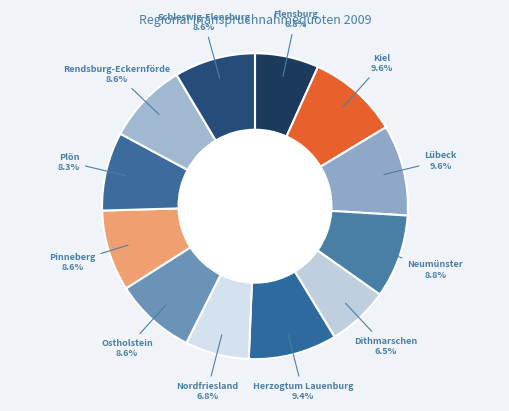

Combined, do Herzogtum Lauenburg and Ostholstein account for over 50%?

No